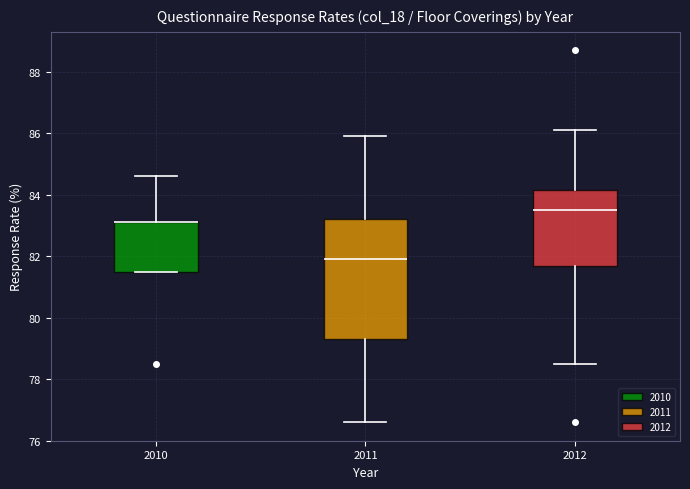

Which box is the tallest, from its lower edge to its upper edge?

2011